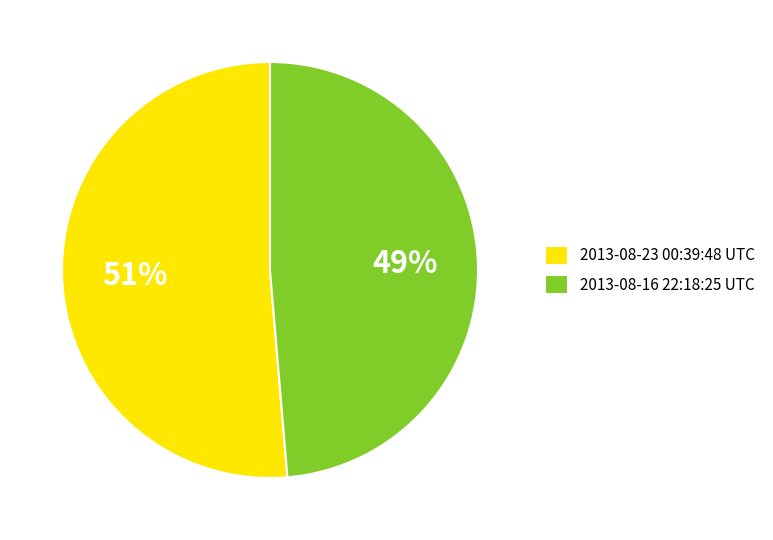

Which has a higher value, 2013-08-23 00:39:48 UTC or 2013-08-16 22:18:25 UTC?

2013-08-23 00:39:48 UTC